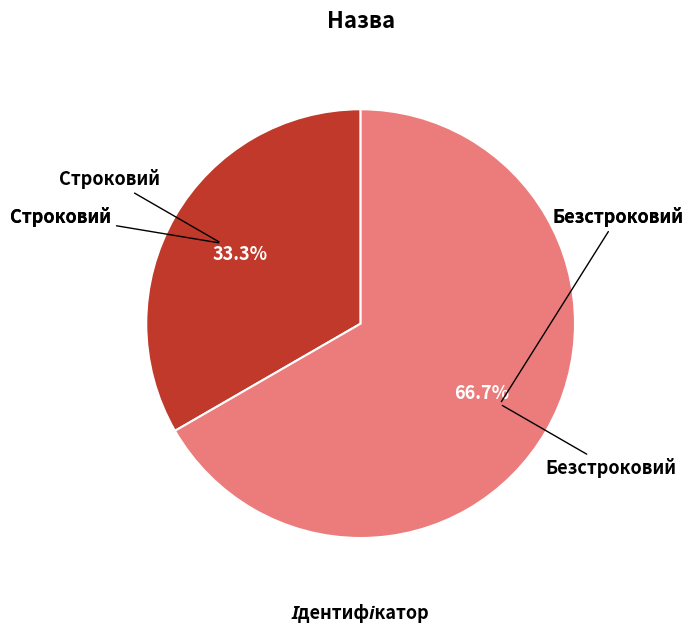

Rank the categories by value from highest to lowest.

Безстроковий, Строковий